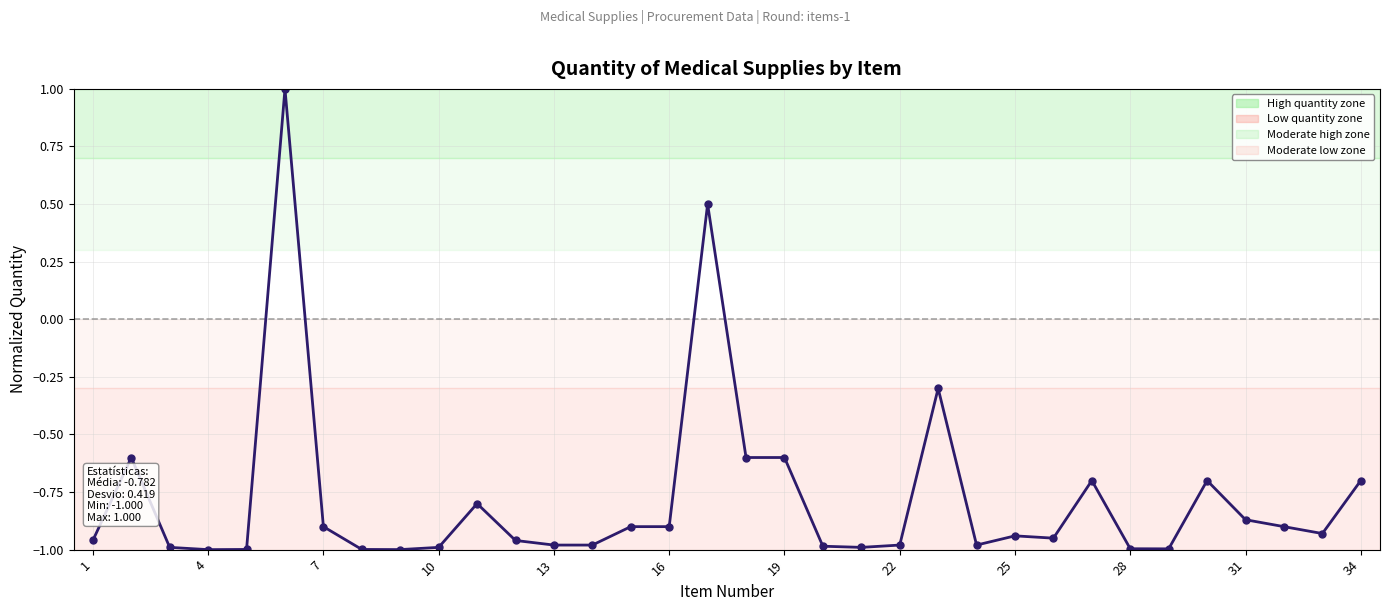

What is the sum of all values?

-26.6